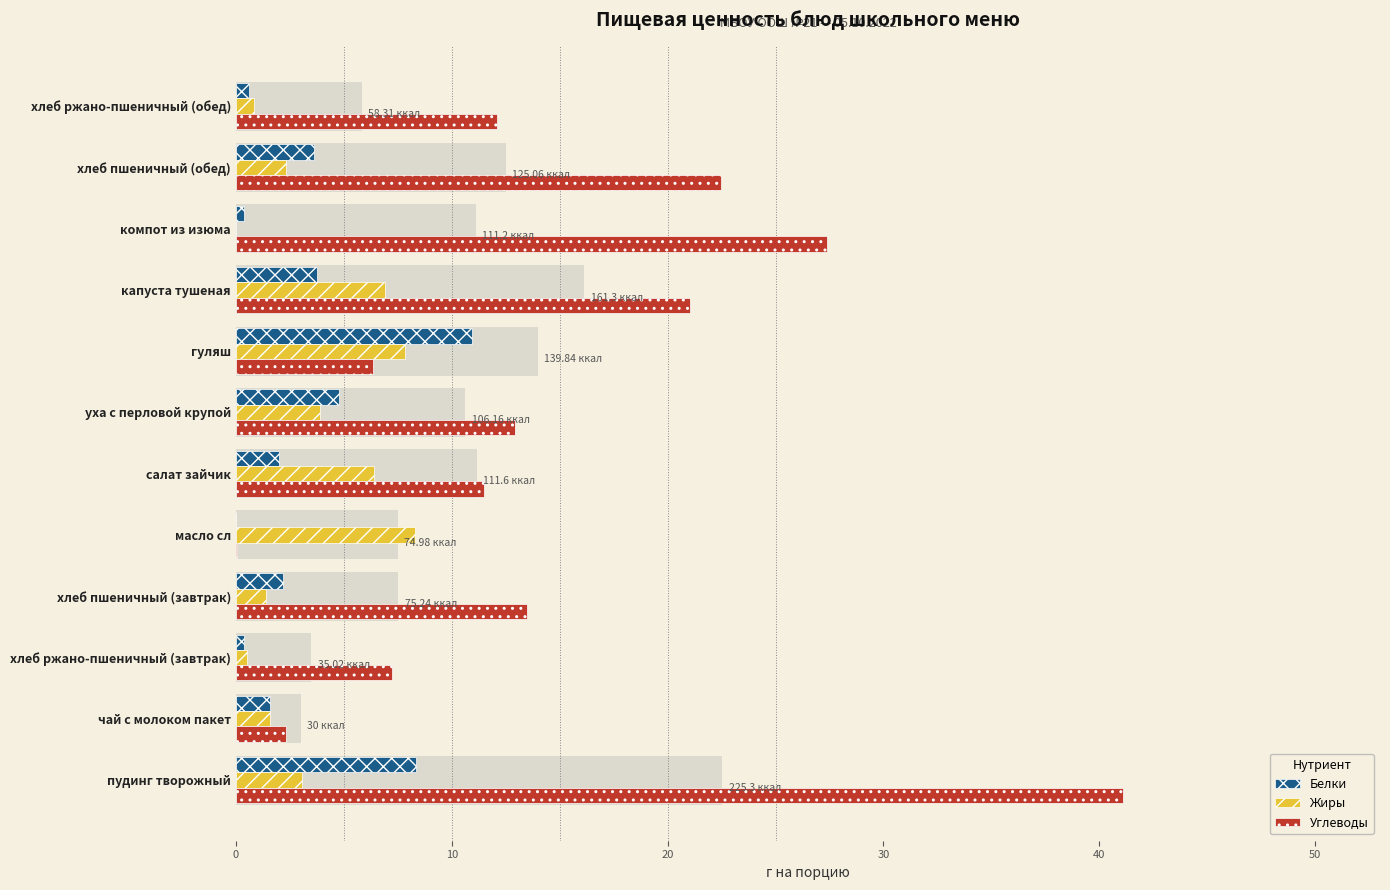

How many data points in Углеводы are less than 12?

5